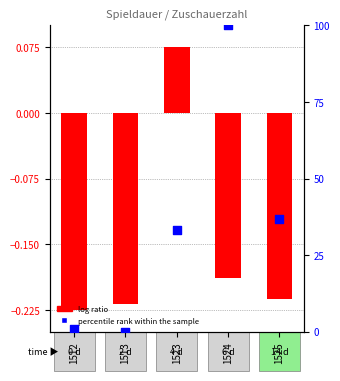

At which category is the sum across all series the highest?

1524